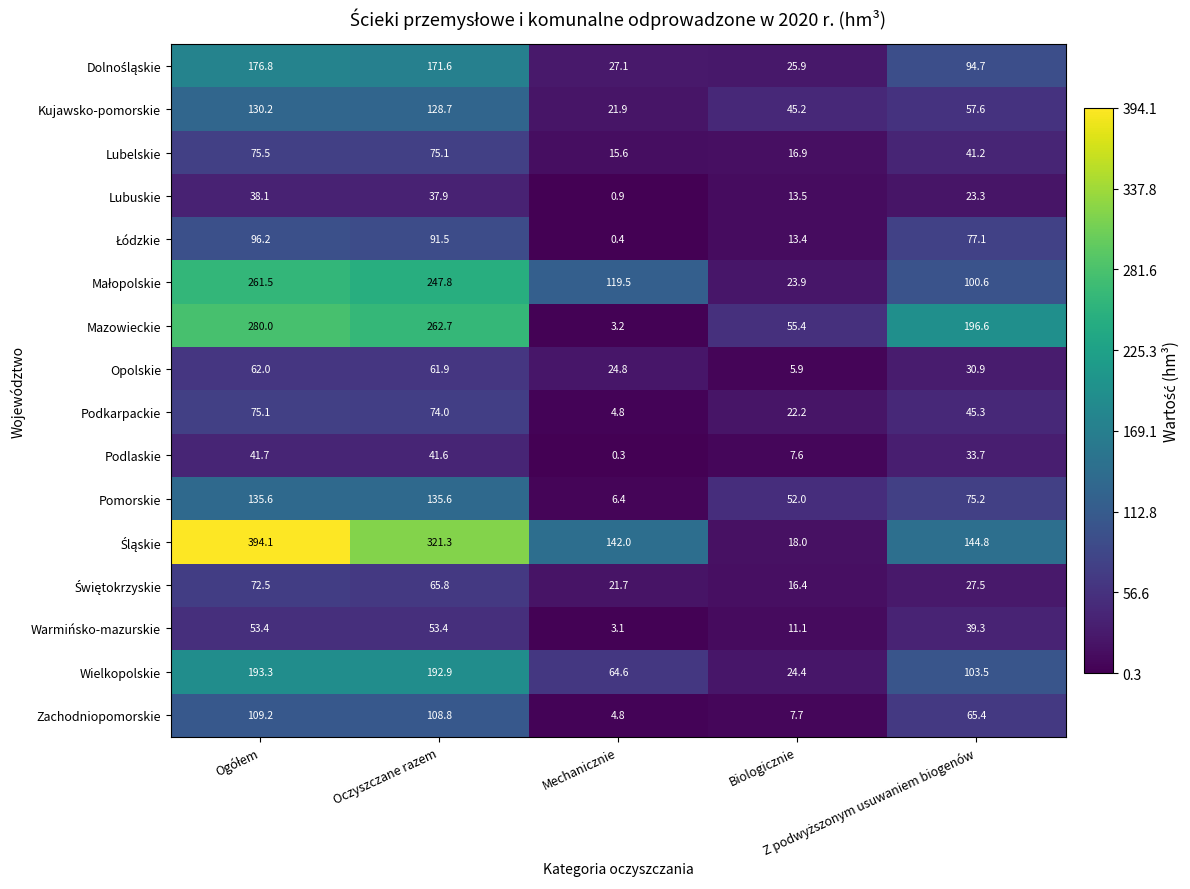

At which category does the chart reach its minimum across all series?

Mechanicznie